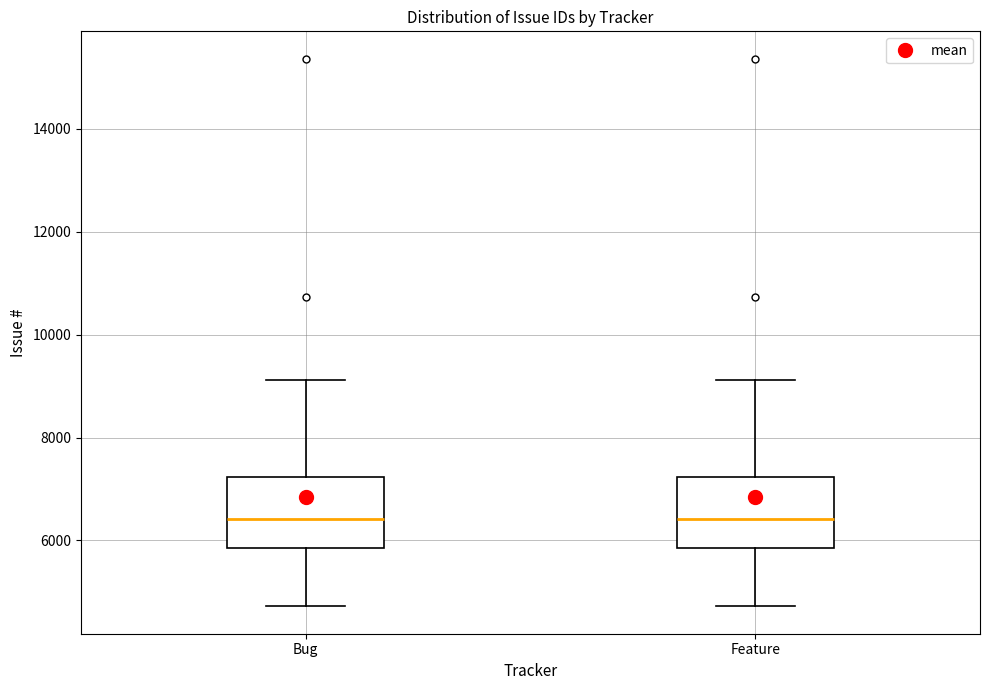

Where does the lower whisker of the box for Feature end on the y-axis? The values are not printed on the chart, so give them approximately, as read against the axis.

4800